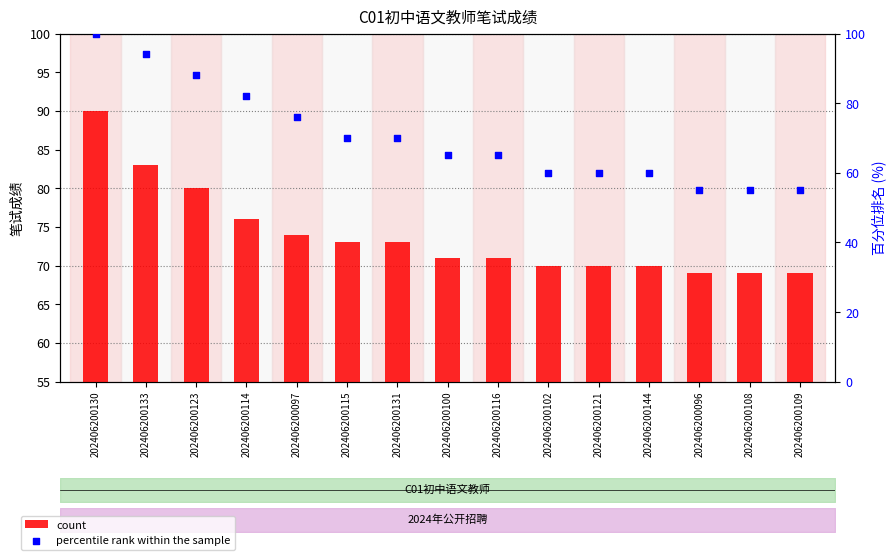

What are all the series names shown in the legend?

count, percentile rank within the sample